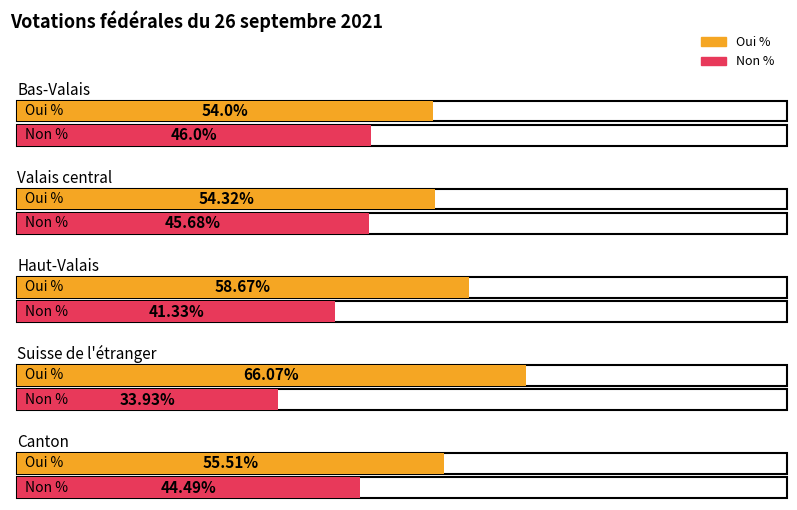

At which category does the chart reach its minimum across all series?

Suisse de l'étranger